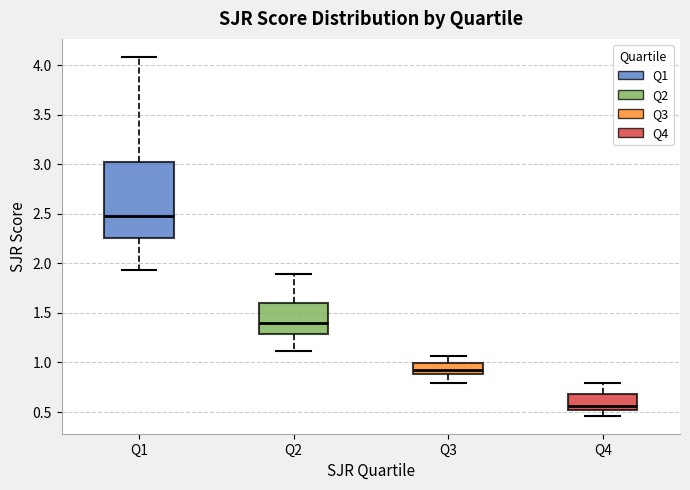

Where does the lower whisker of the box for Q3 end on the y-axis? The values are not printed on the chart, so give them approximately, as read against the axis.

0.80